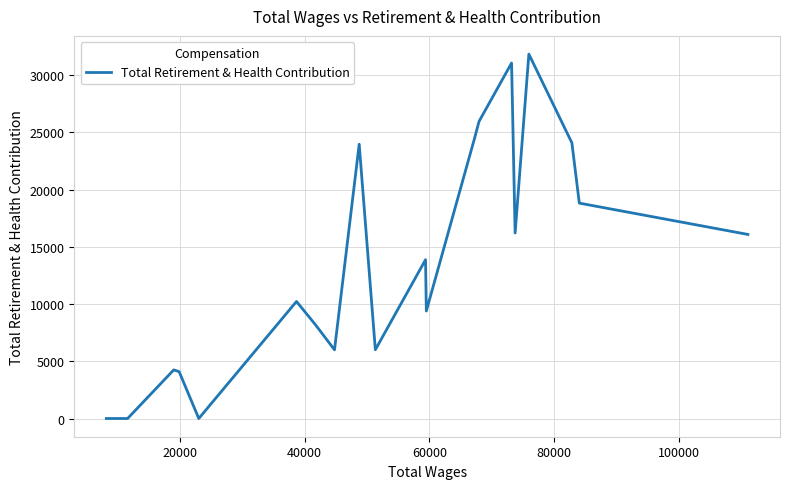

Does the chart display data point markers on the line(s)?

No